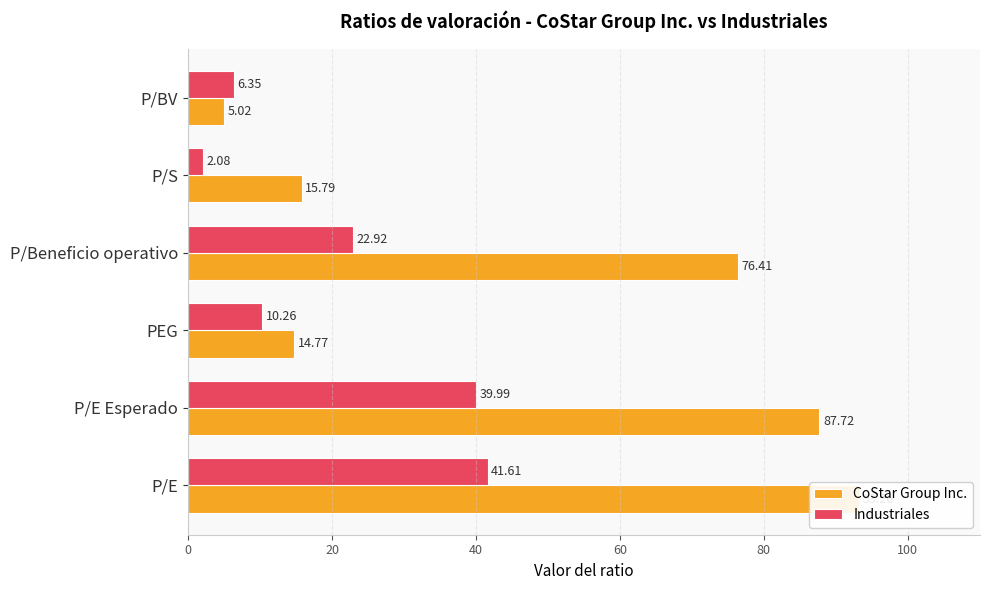

What is the difference between the highest and lowest values at P/BV?

1.3